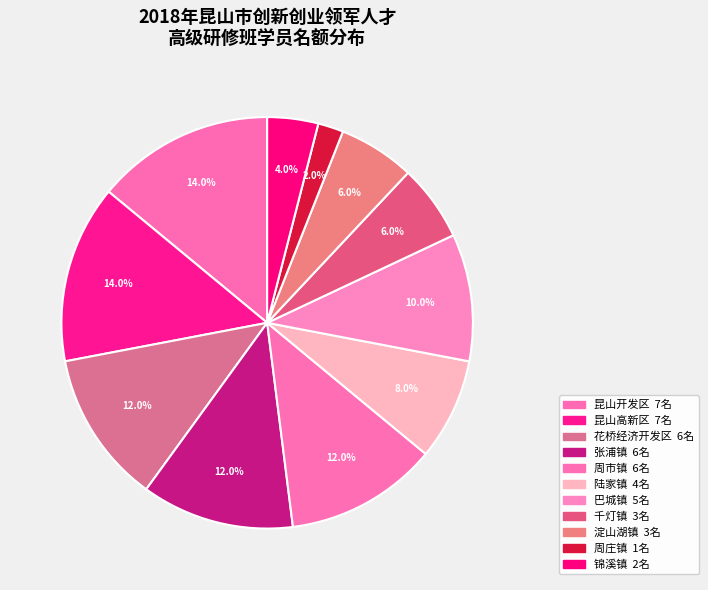

Count the number of slices in the pie.

11